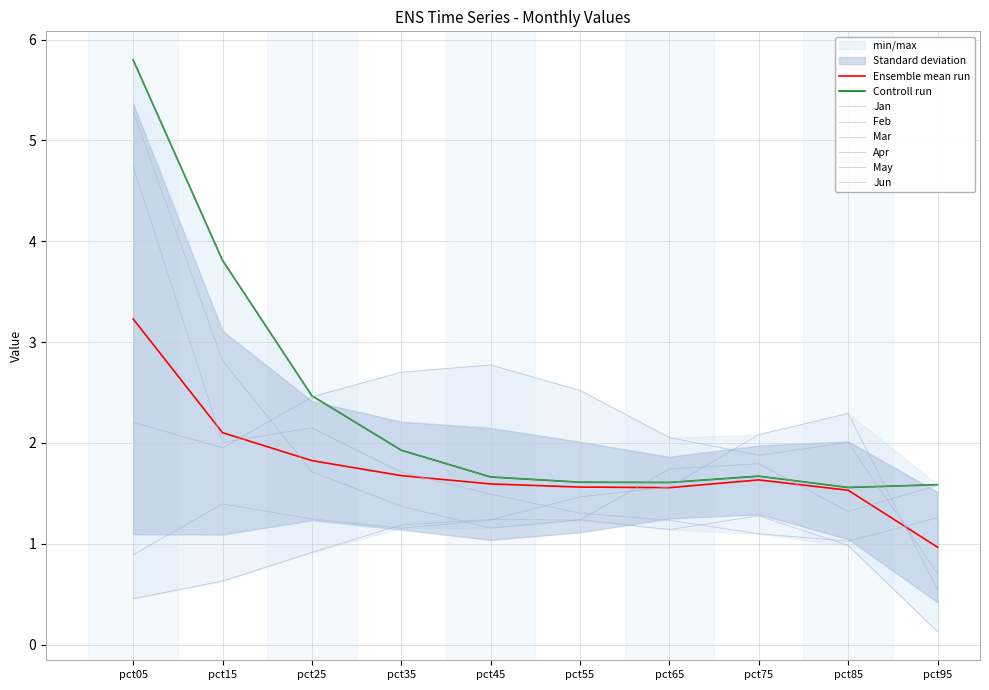

Between pct35 and pct45, which series saw the biggest shift?

Jun